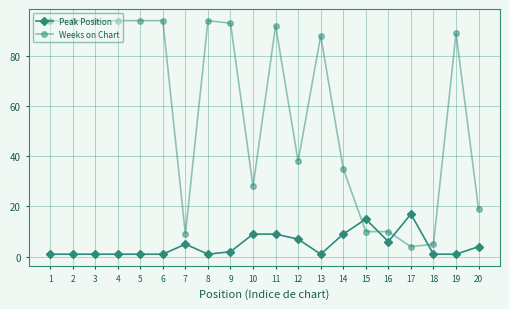

Is it true that Peak Position equals 6 at 16?

True